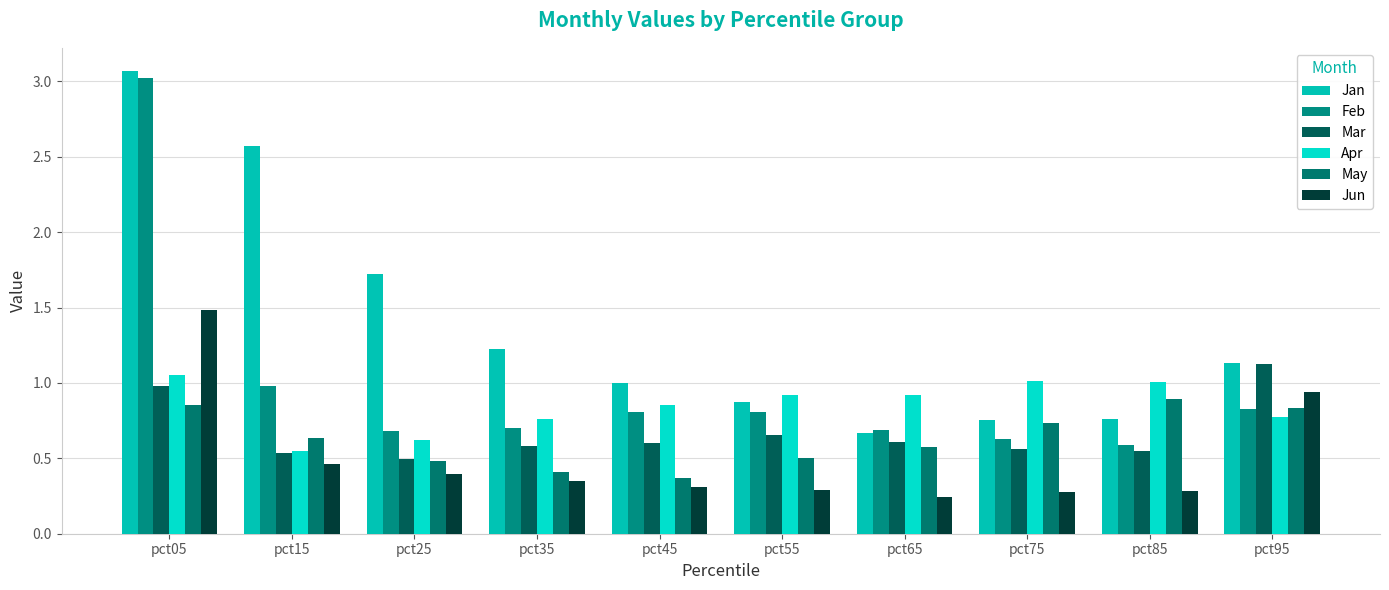

Count the number of categories in the chart.

10